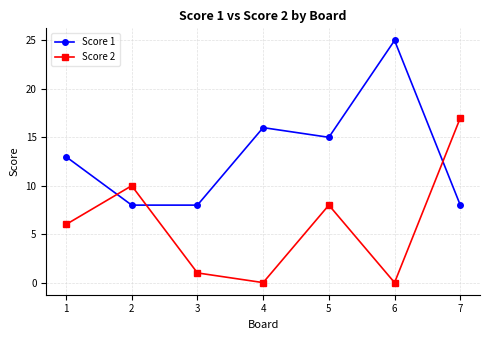

Reading right to left, transcribe all the data shown in this chart.

Score 1: 7=8	6=25	5=15	4=16	3=8	2=8	1=13
Score 2: 7=17	6=0	5=8	4=0	3=1	2=10	1=6